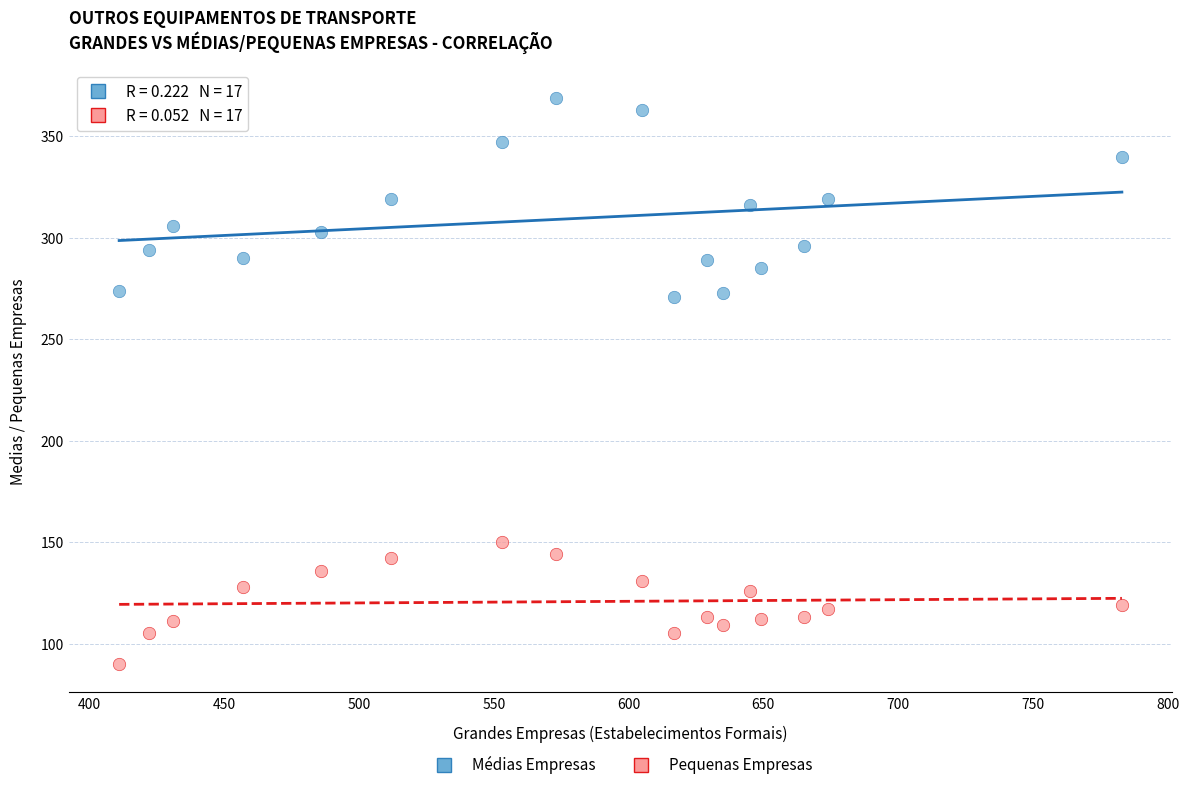

What are all the series names shown in the legend?

Médias Empresas, Pequenas Empresas